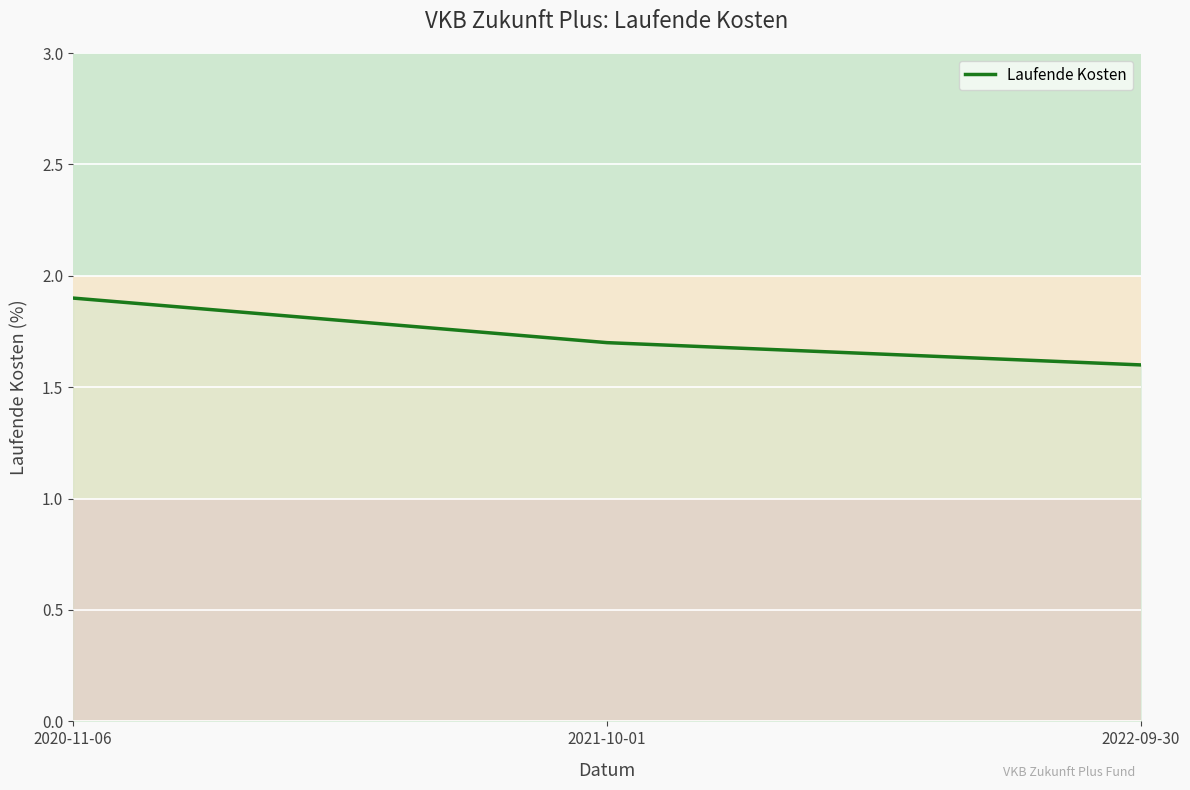

At which label is the value closest to 1?

2022-09-30